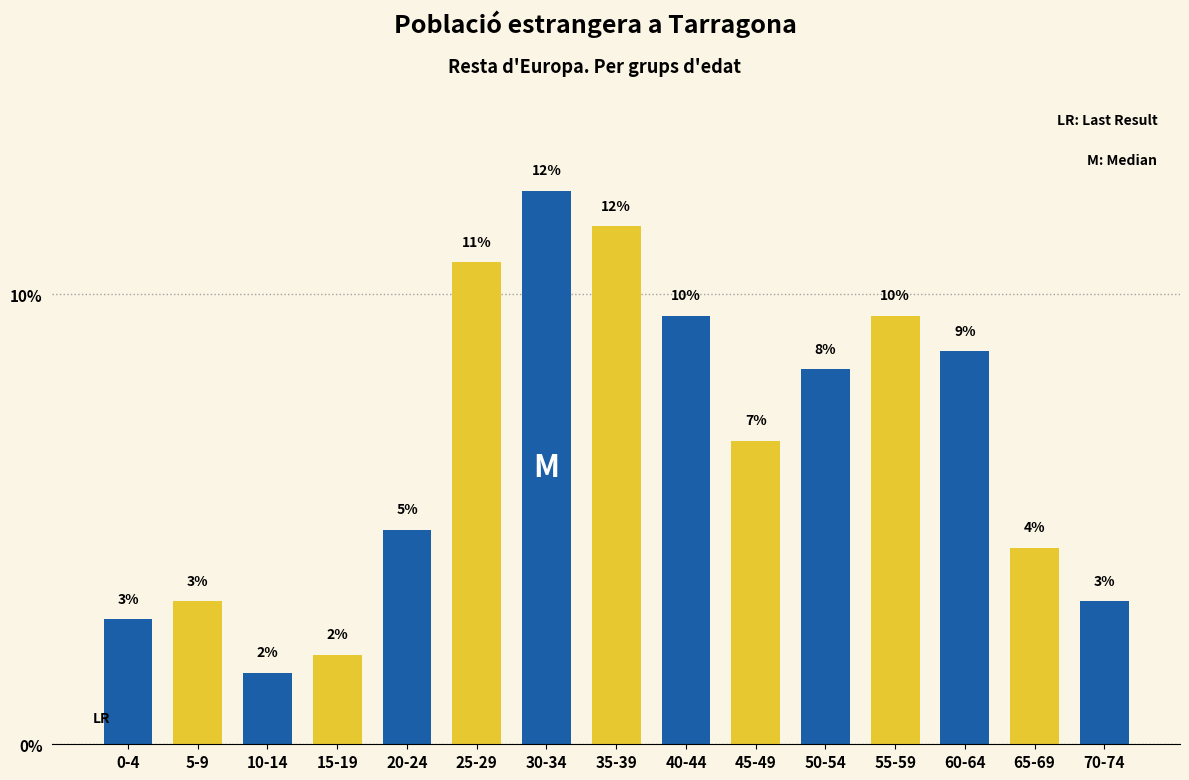

How many bars are there in total?

15